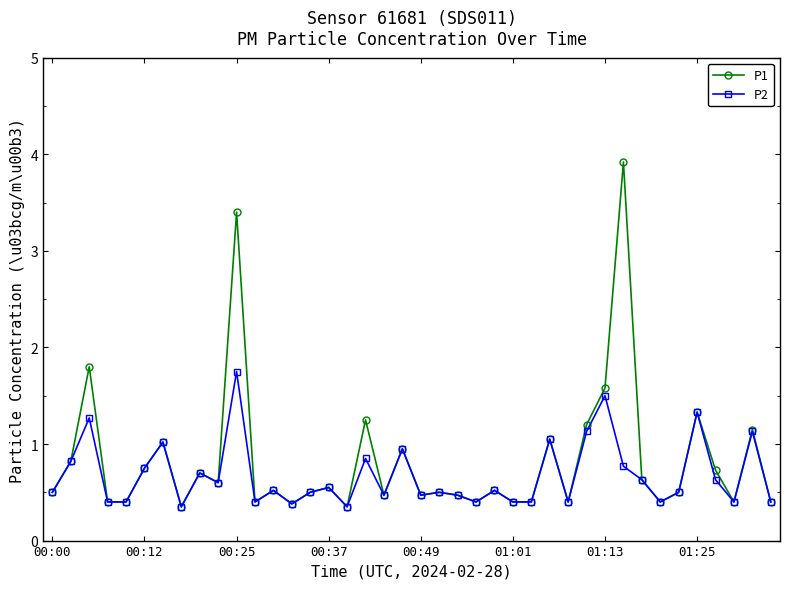

List the series in order of their peak value, lowest first.

P2, P1